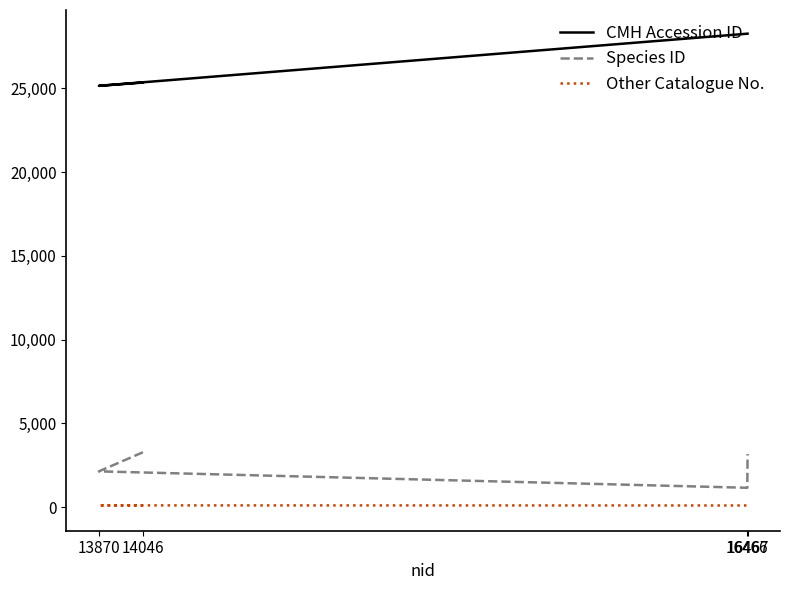

The value of CMH Accession ID at 14046 is 12261. True or false?

False